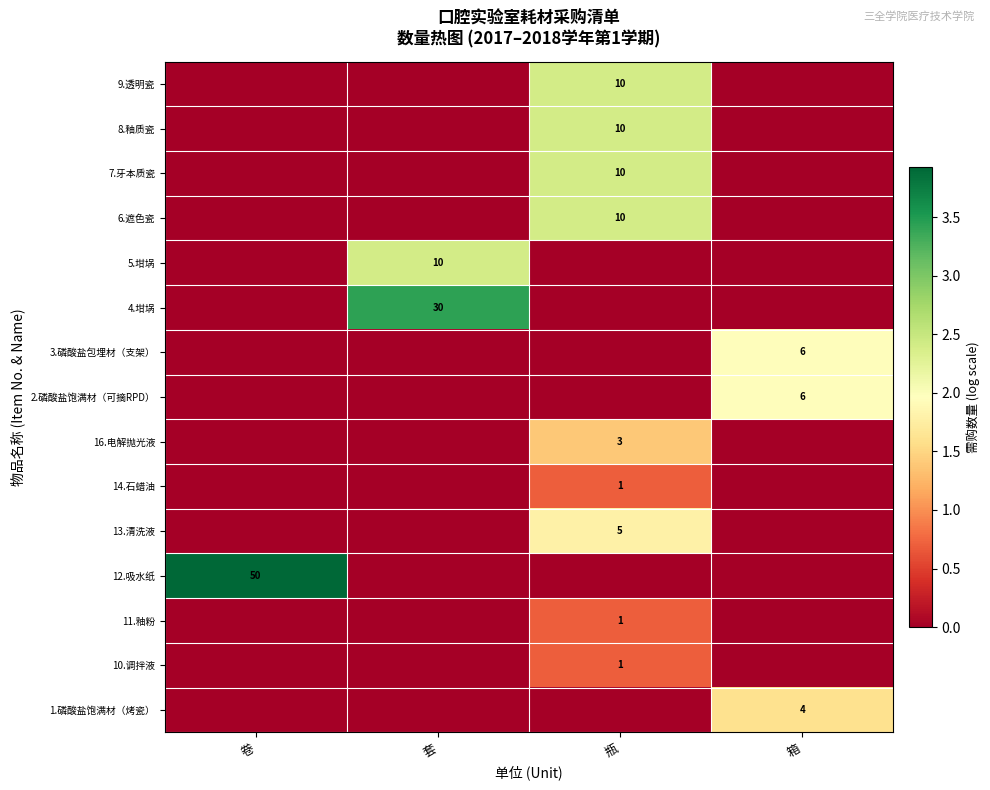

The value of 5.坩埚 at 套 is 5. True or false?

False